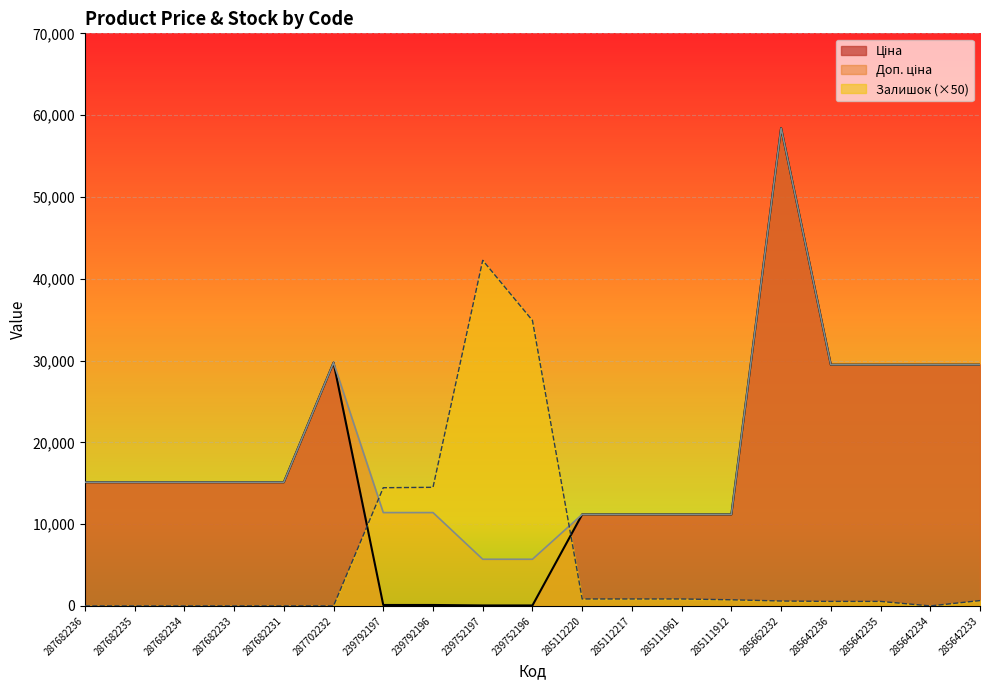

Between 285642233 and 285642234, which is larger?

285642233